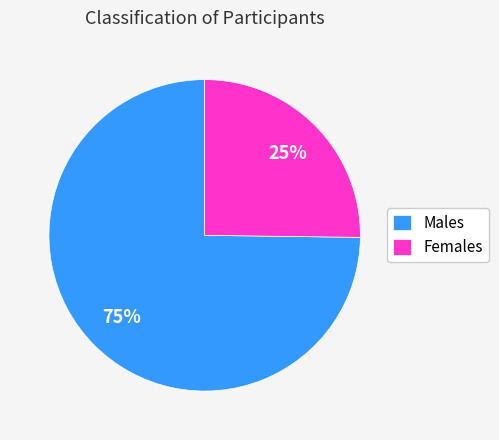

Combined, do Females and Males account for over 50%?

Yes